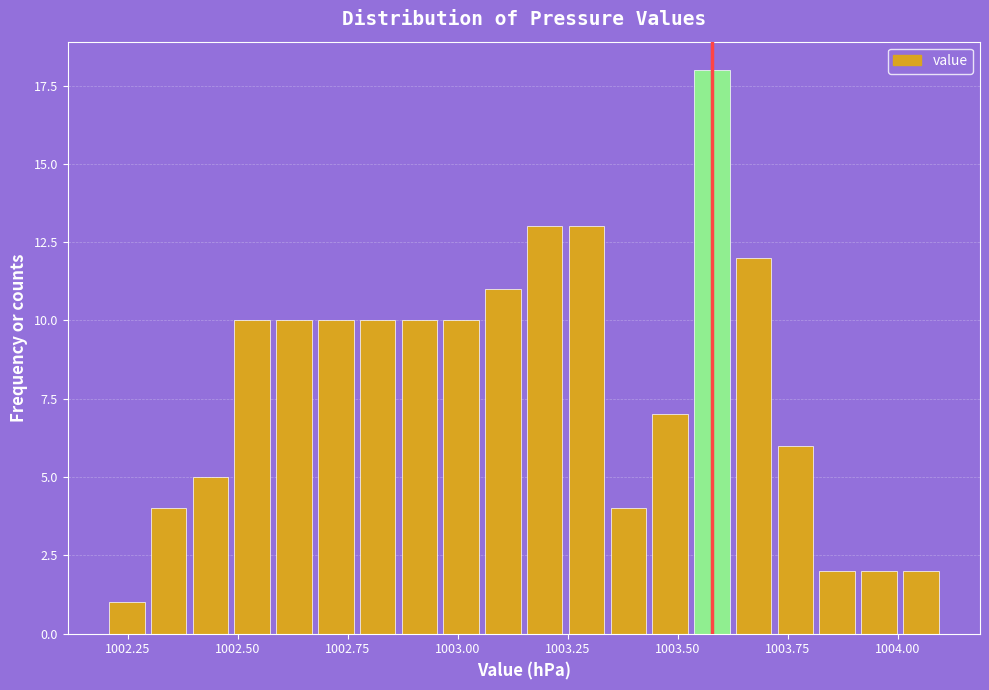

Read against the x-axis, roughly where is the centre of the tallest bar?

1003.60